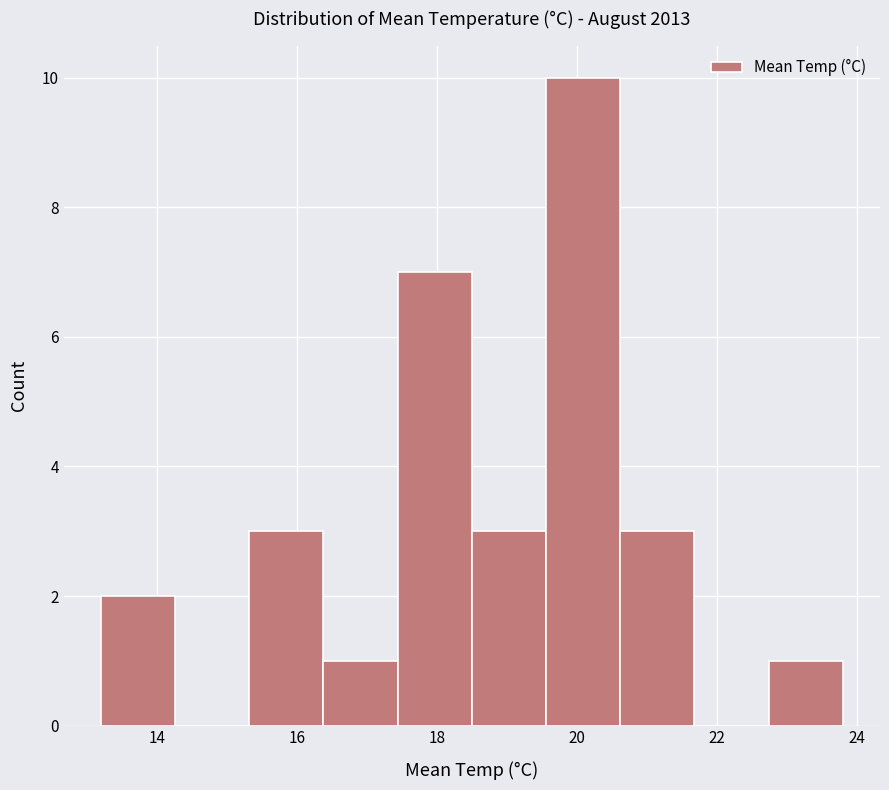

Which range on the x-axis has the tallest bar?

19.56 to 20.62